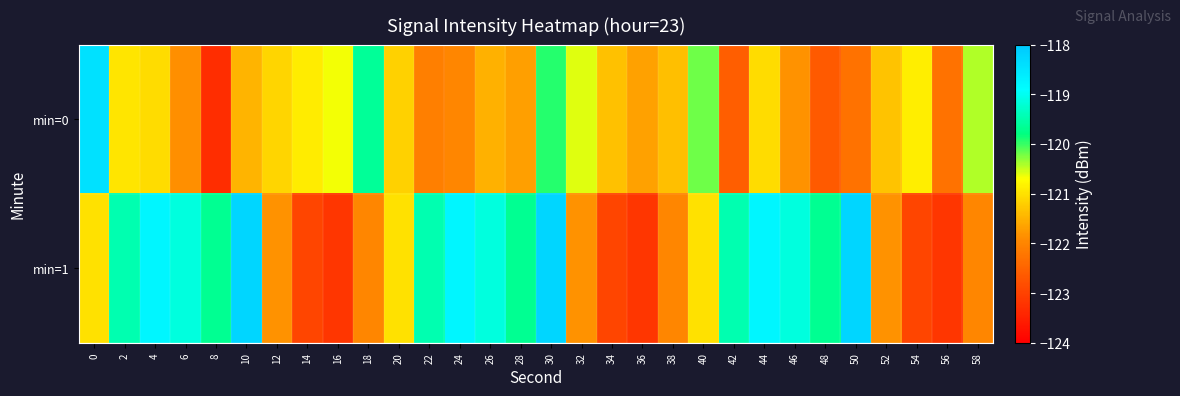

Reading left to right, what are all the values shown in this chart?

min=0: 0=-118.4	2=-121.0	4=-121.1	6=-121.9	8=-123.3	10=-121.5	12=-121.1	14=-120.9	16=-120.7	18=-119.6	20=-121.2	22=-122.1	24=-122.0	26=-121.5	28=-121.7	30=-119.9	32=-120.6	34=-121.3	36=-121.7	38=-121.4	40=-120.2	42=-122.6	44=-121.1	46=-121.8	48=-122.6	50=-122.3	52=-121.3	54=-120.9	56=-122.3	58=-120.4
min=1: 0=-121.0	2=-119.5	4=-118.8	6=-119.1	8=-119.7	10=-118.3	12=-121.8	14=-123.0	16=-123.2	18=-122.0	20=-121.0	22=-119.5	24=-118.8	26=-119.1	28=-119.7	30=-118.3	32=-121.8	34=-123.0	36=-123.2	38=-122.0	40=-121.0	42=-119.5	44=-118.8	46=-119.1	48=-119.7	50=-118.3	52=-121.8	54=-123.0	56=-123.2	58=-122.0